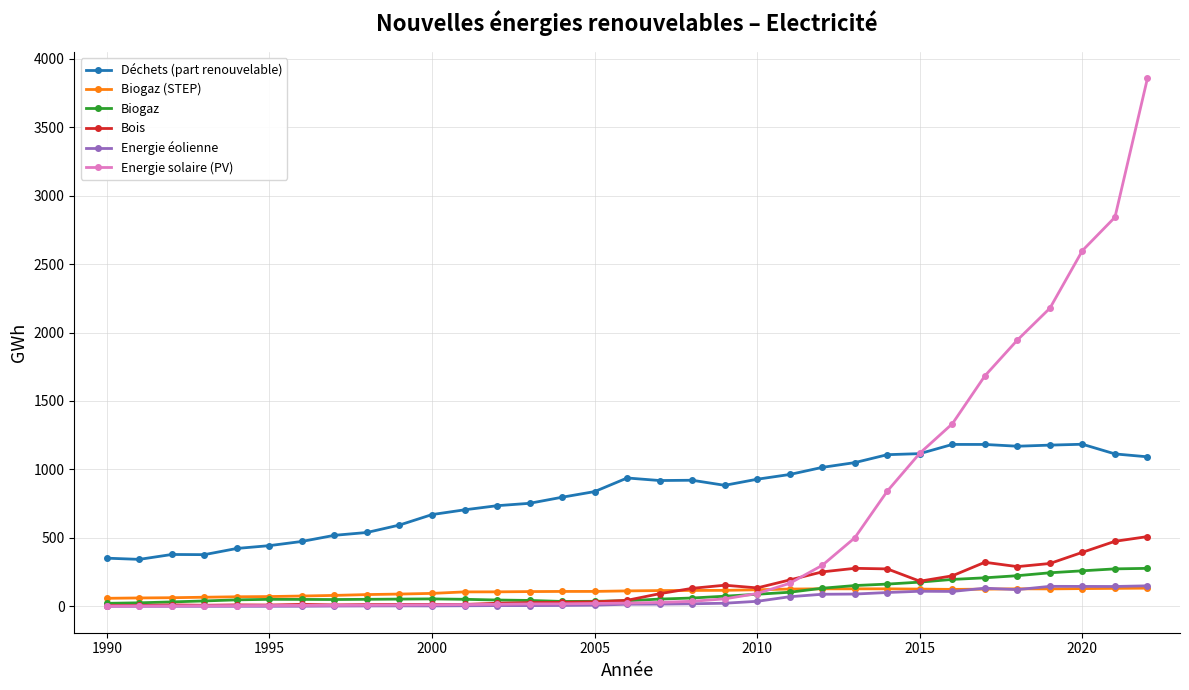

Which series has the largest total across all categories?

Déchets (part renouvelable)